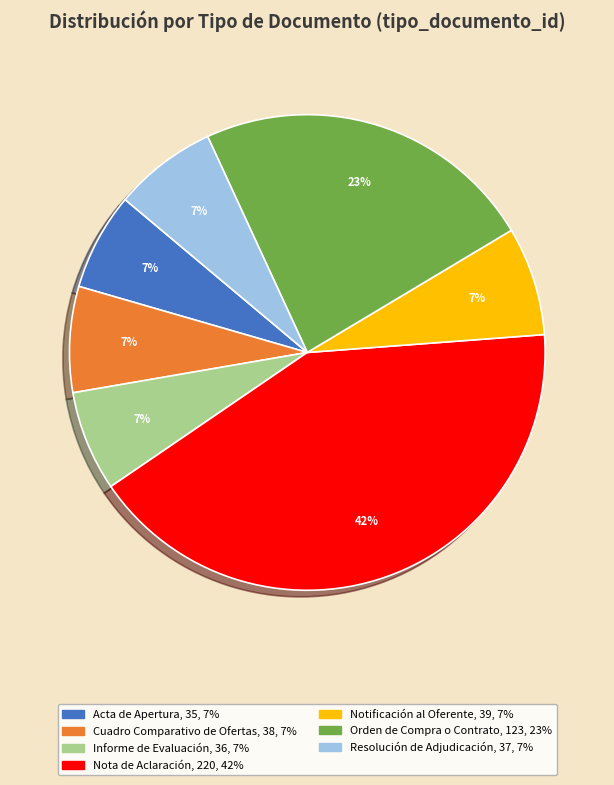

Combined, do Cuadro Comparativo de Ofertas and Acta de Apertura account for over 50%?

No